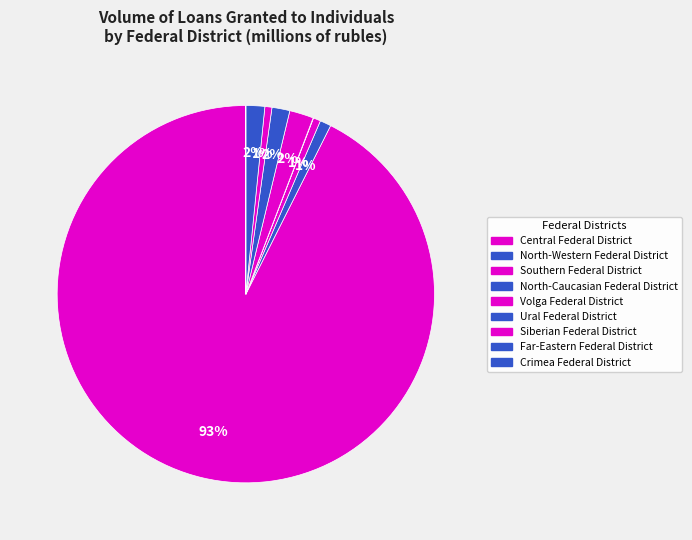

How many slices are in this pie chart?

9